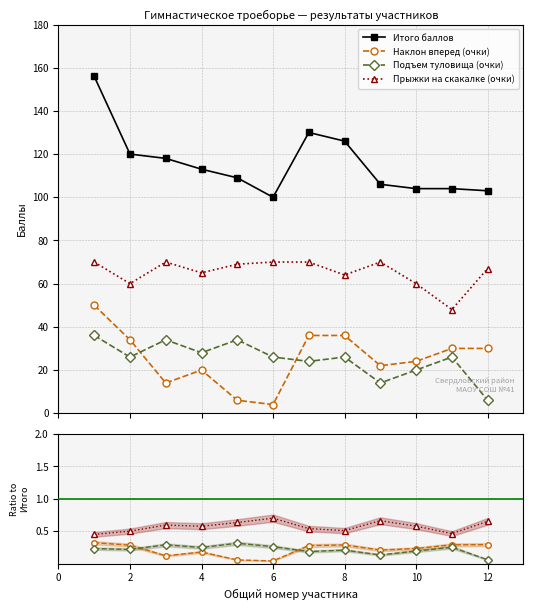

In Прыжки на скакалке (очки), how many points are higher than both neighbors (excluding endpoints)?

3